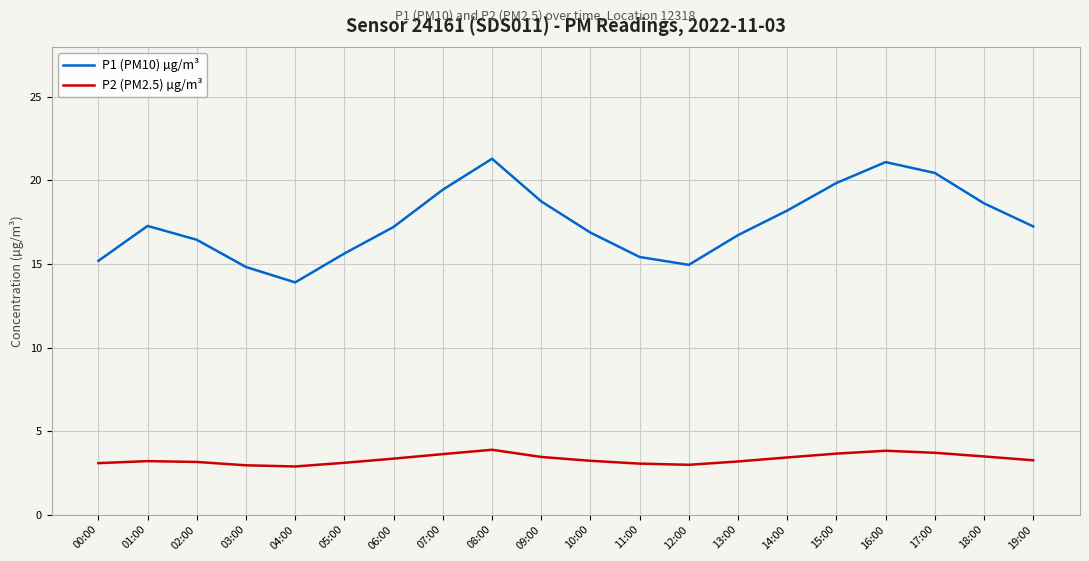

At which label does P1 (PM10) µg/m³ reach its minimum?

04:00